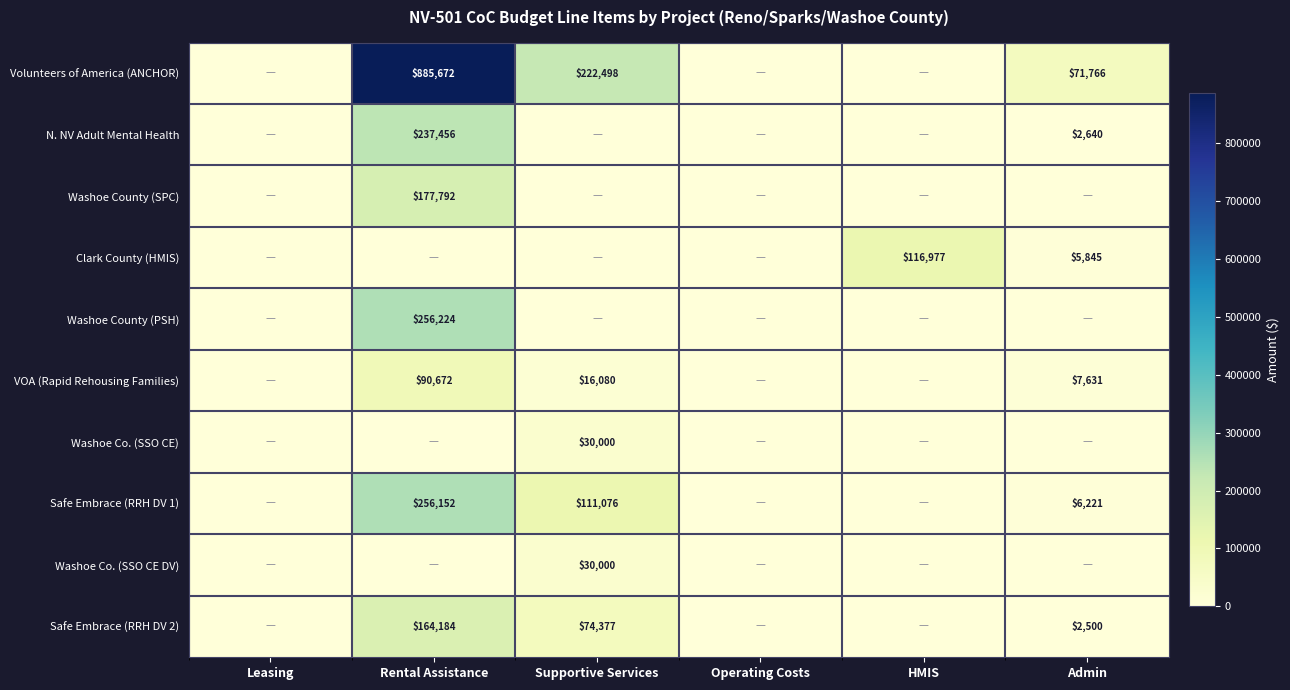

True or false: Volunteers of America (ANCHOR) has a value of 362486 at Supportive Services.

False